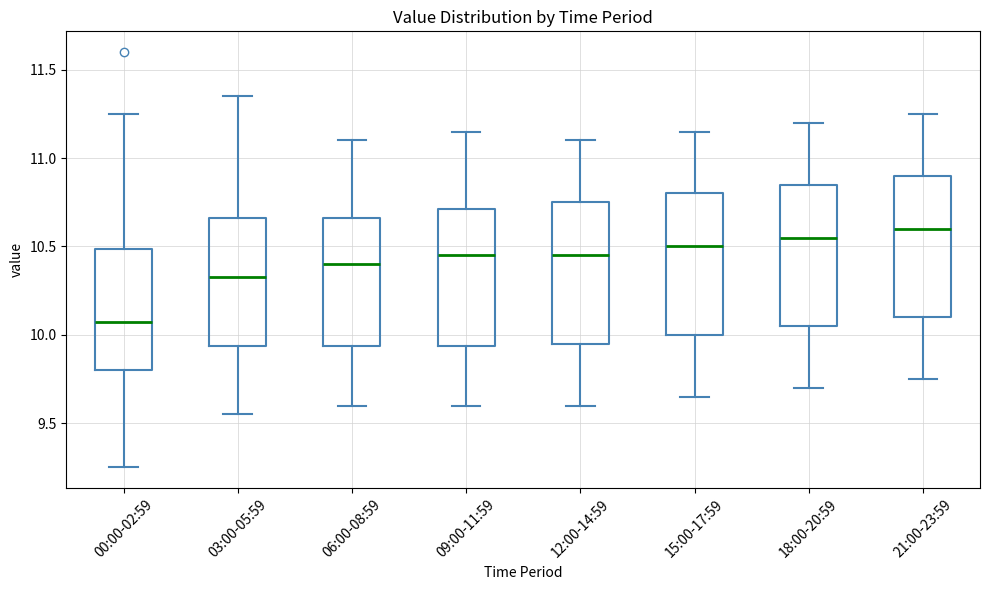

Where does the median line of the box for 00:00-02:59 sit on the y-axis? The values are not printed on the chart, so give them approximately, as read against the axis.

10.10